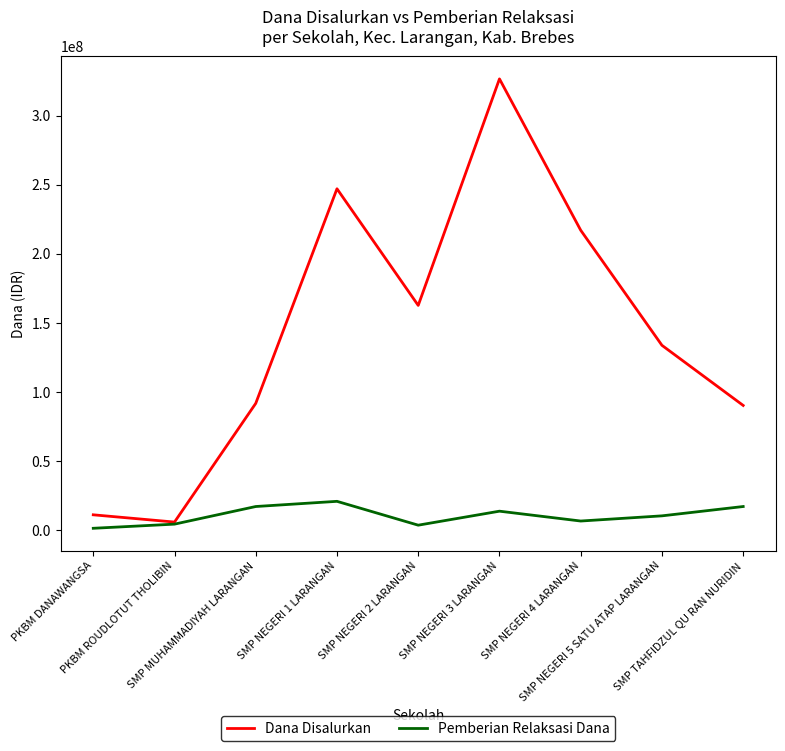

List the series in order of their overall mean, lowest first.

Pemberian Relaksasi Dana, Dana Disalurkan